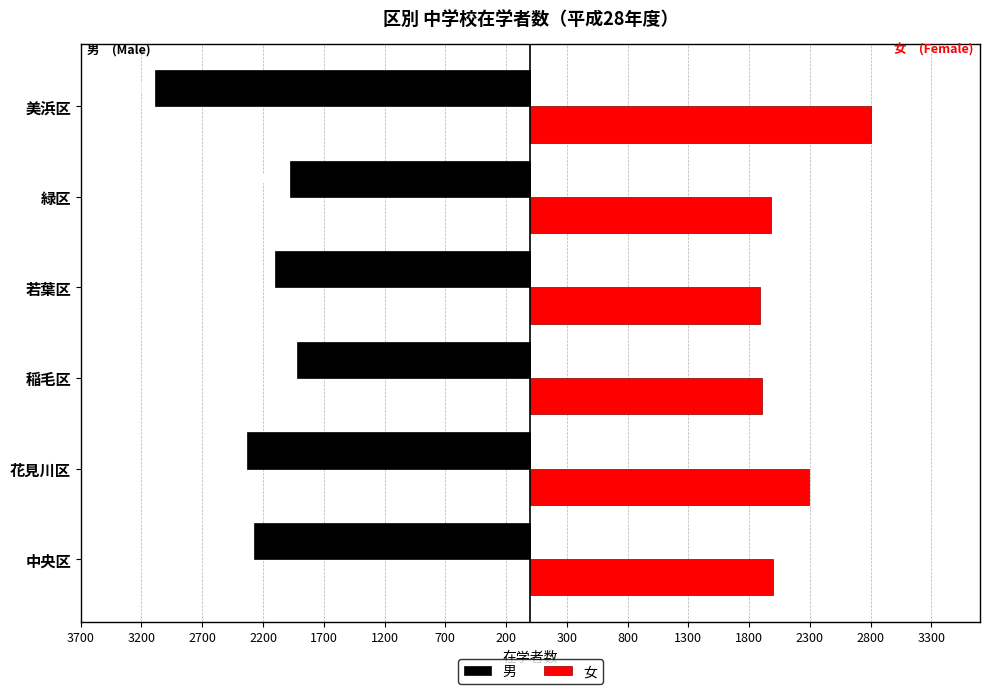

What are all the series names shown in the legend?

男, 女